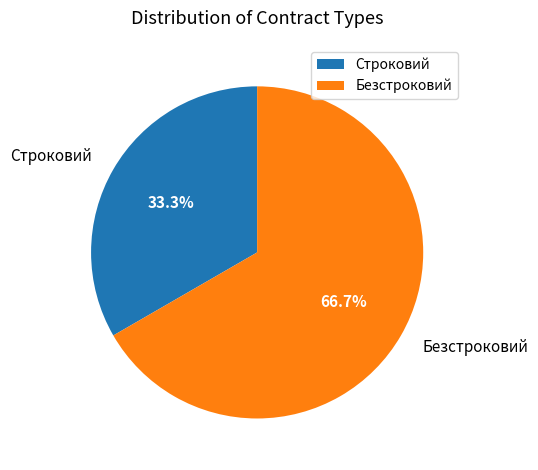

How many slices are in this pie chart?

2